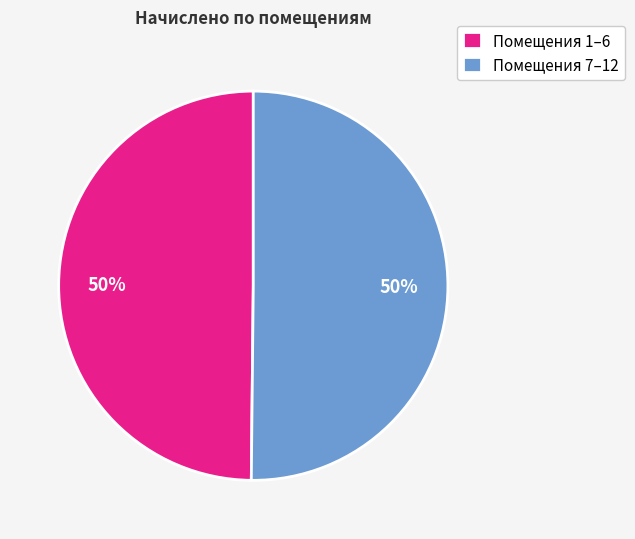

To the nearest percent, what percentage of the pie is Помещения 1–6?

50%